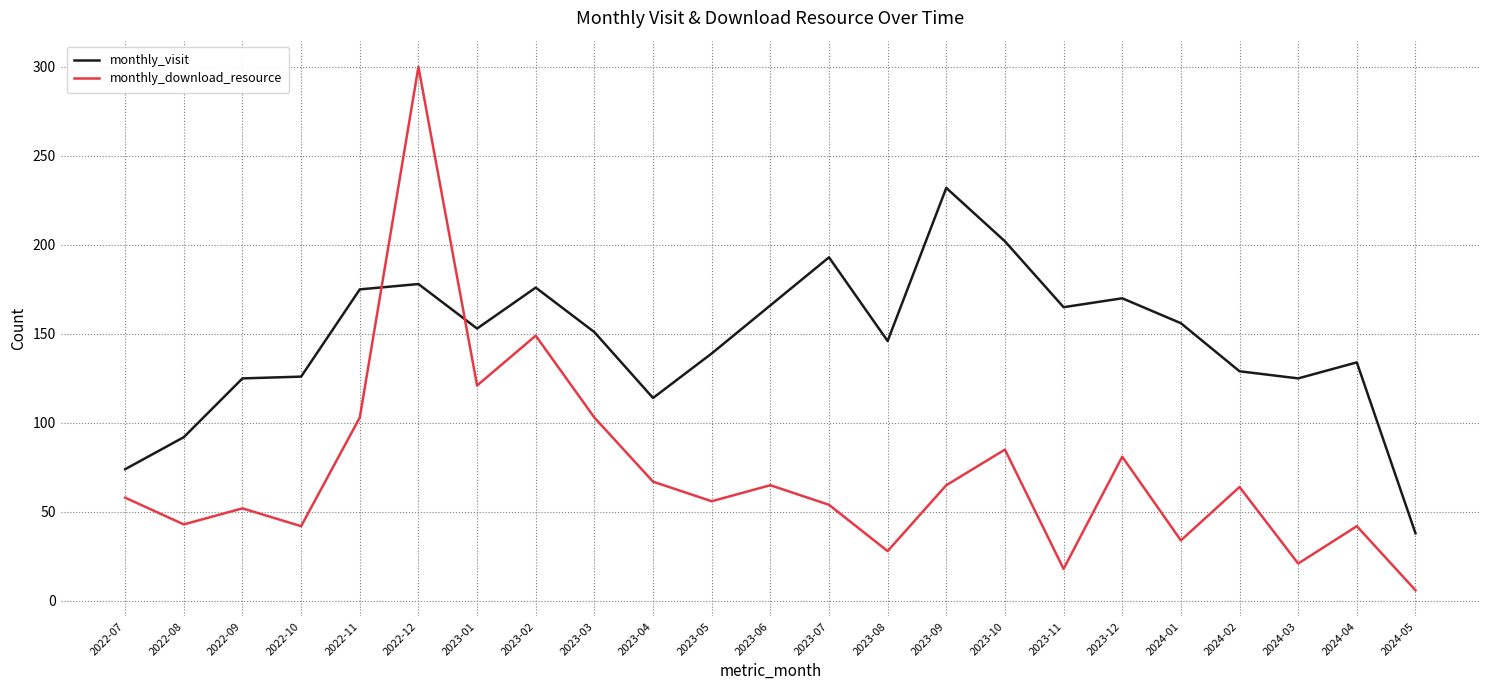

How many times do monthly_download_resource and monthly_visit cross each other?

2